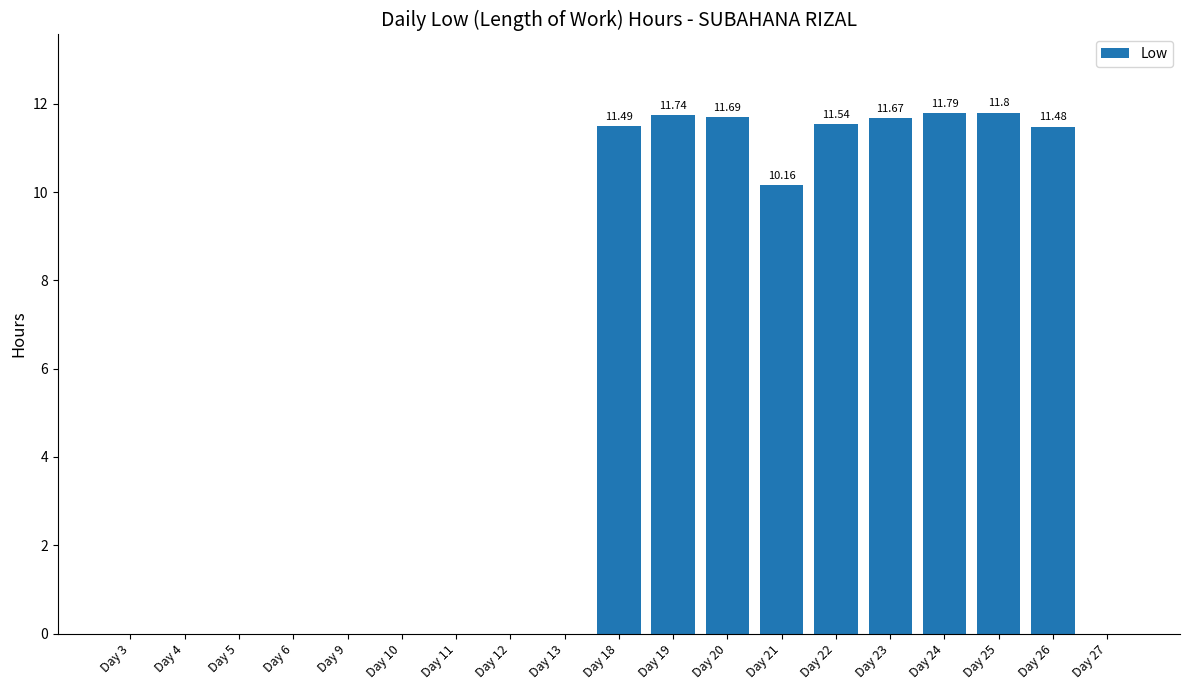

Which has a higher value, Day 18 or Day 27?

Day 18